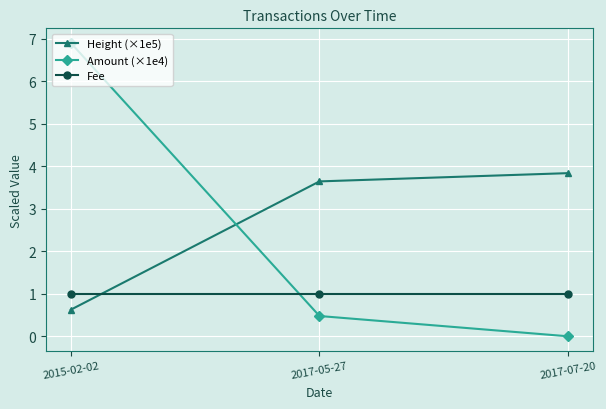

Count the number of data series in this chart.

3